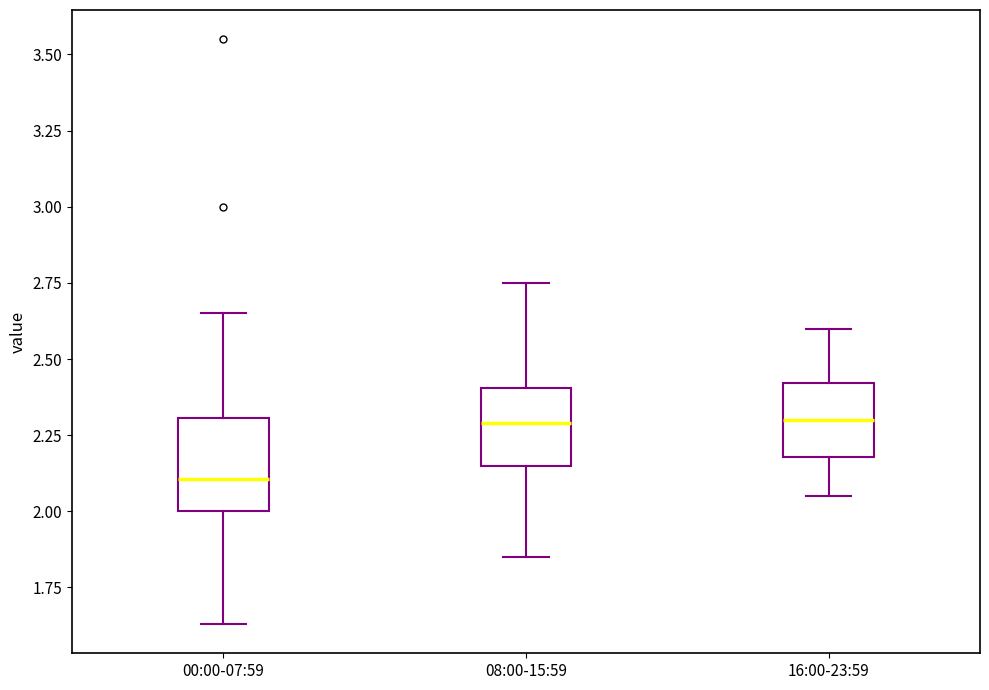

Reading left to right, transcribe this box plot: for each box, give where its median line is, the range the box spans, and where its two whiskers end, as read against the y-axis. The values are not printed on the chart, so give them approximately, as read against the axis.

00:00-07:59: median 2.10, box 2.00 to 2.30, whiskers 1.65 to 2.65
08:00-15:59: median 2.30, box 2.15 to 2.40, whiskers 1.85 to 2.75
16:00-23:59: median 2.30, box 2.20 to 2.40, whiskers 2.05 to 2.60